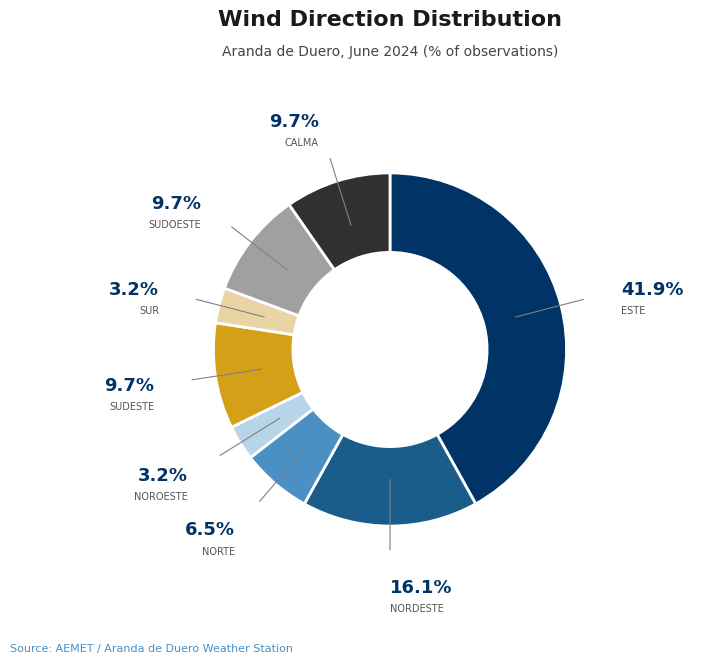

Does any single category account for the majority?

No